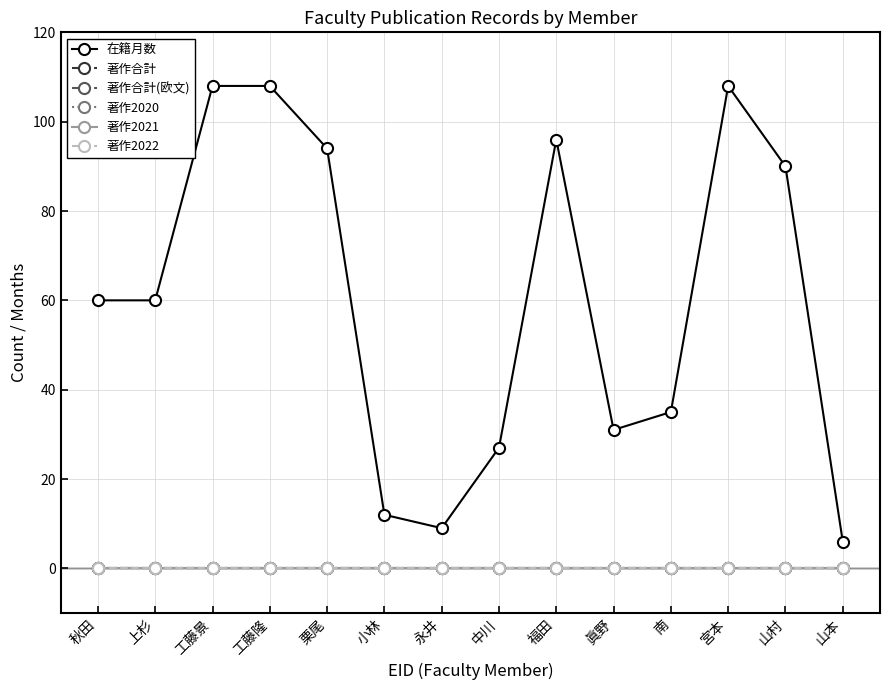

Is this an area chart (filled region under the line)?

No